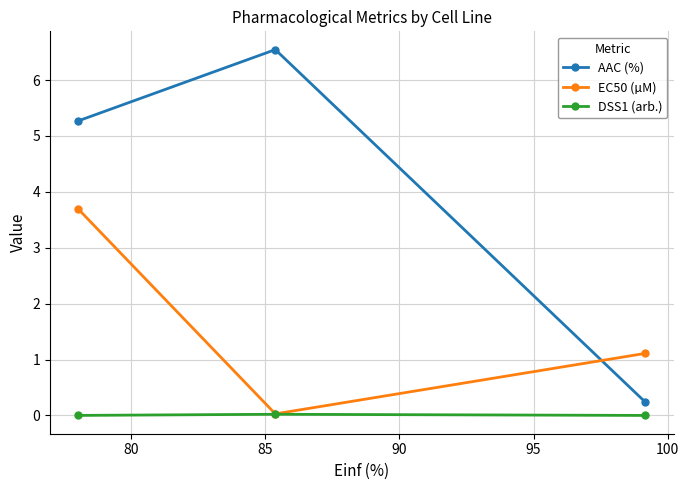

Does the chart display data point markers on the line(s)?

Yes